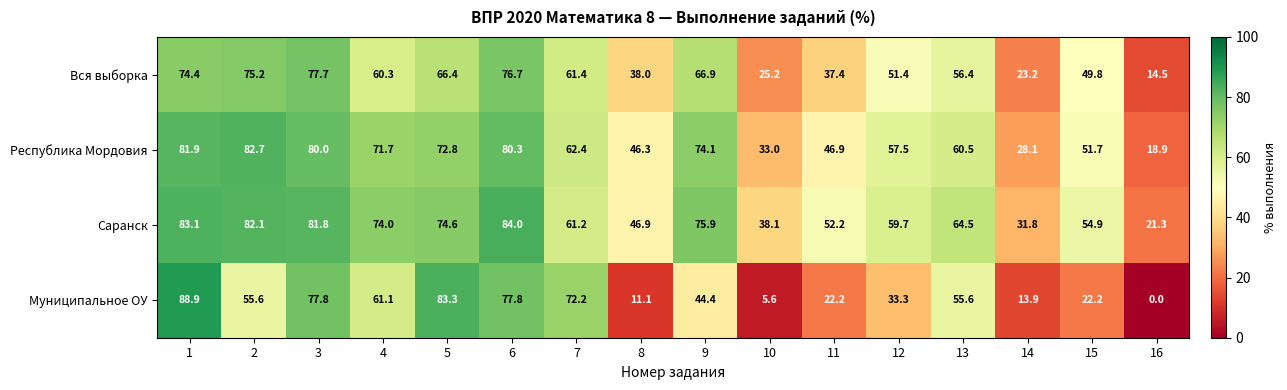

Which series has the largest range (max minus min)?

Муниципальное ОУ